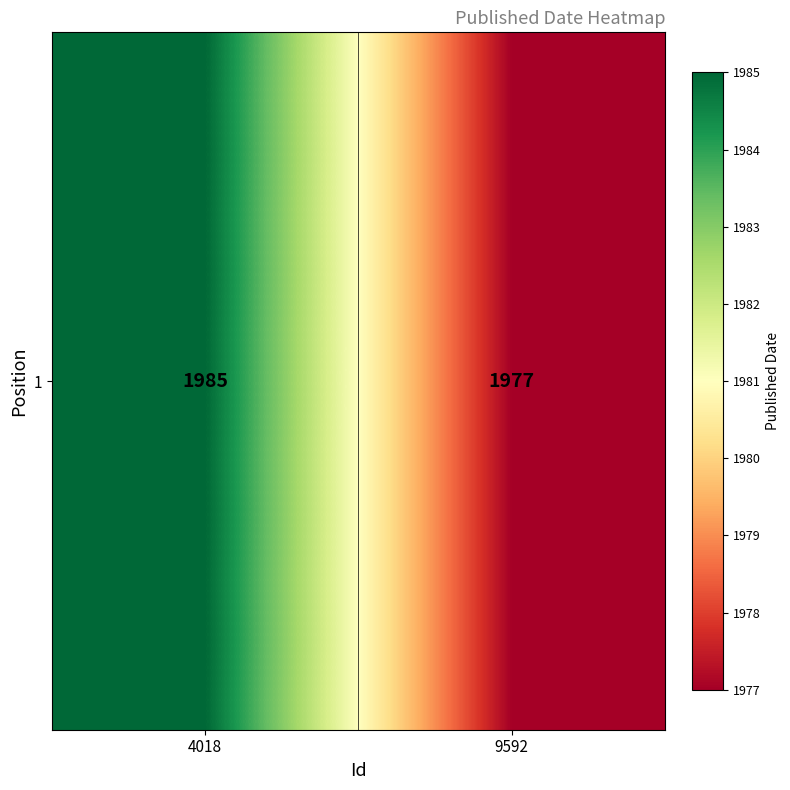

Reading left to right, extract all data points from this chart.

4018=1985	9592=1977